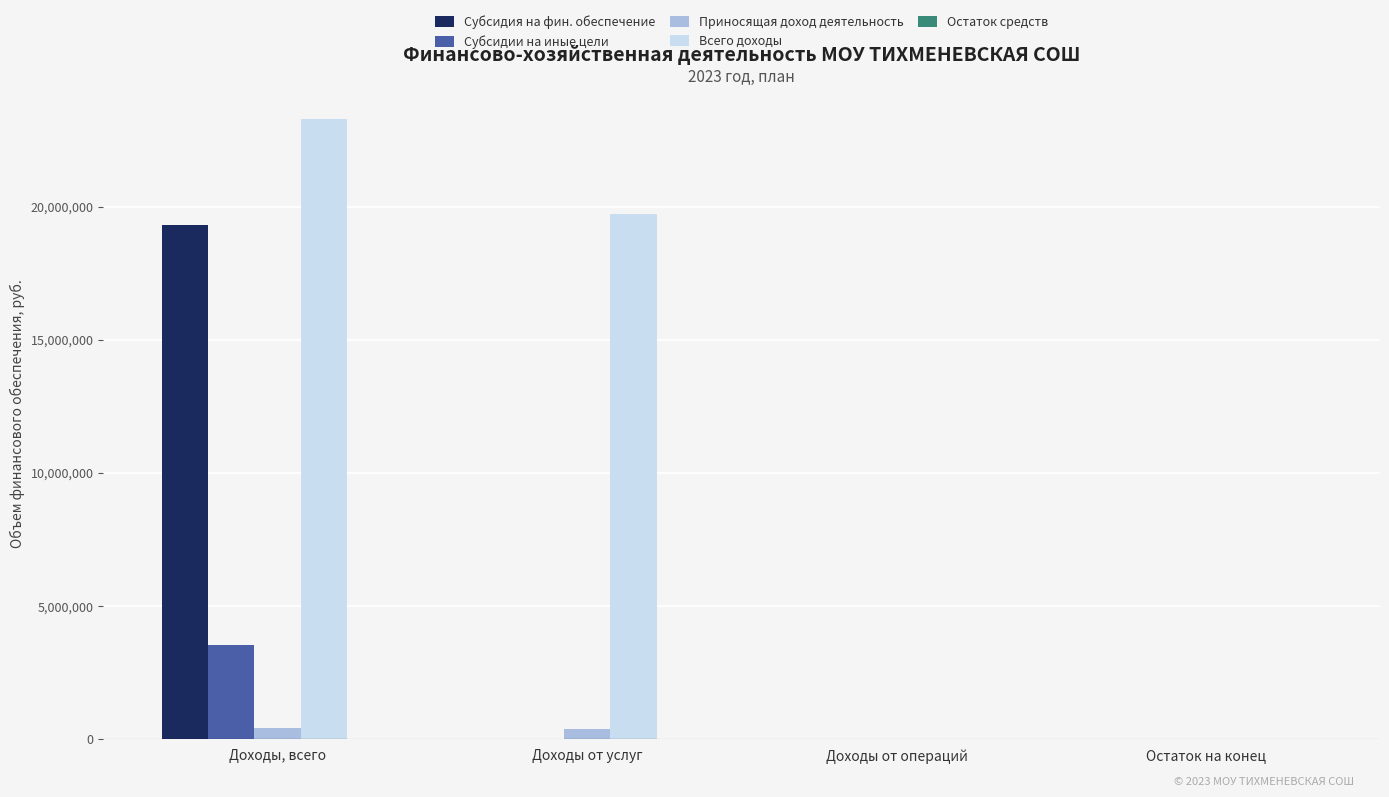

The Субсидии на иные цели series shows 0.0 at Доходы от услуг. True or false?

True